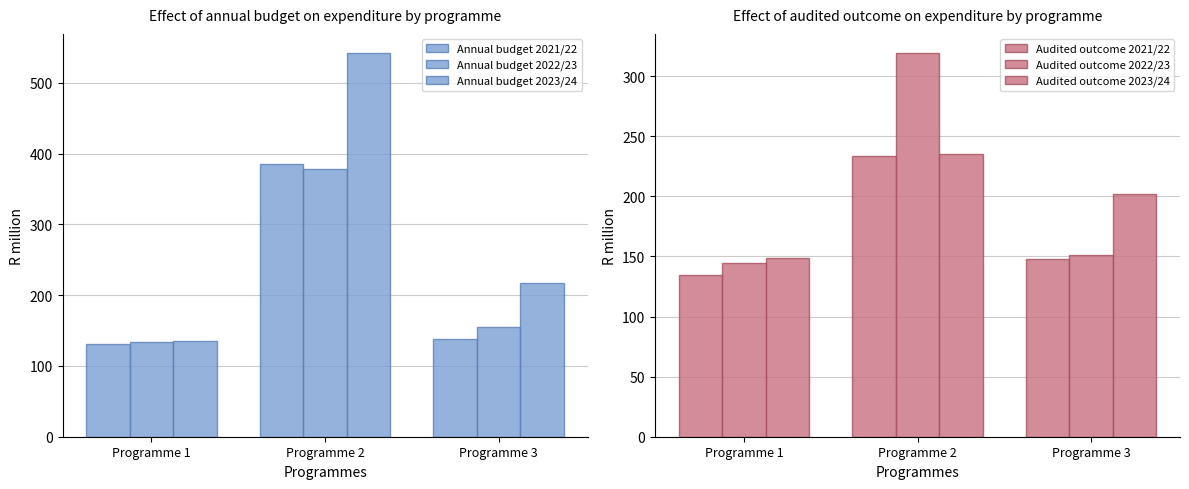

Does the chart contain stacked bars?

No